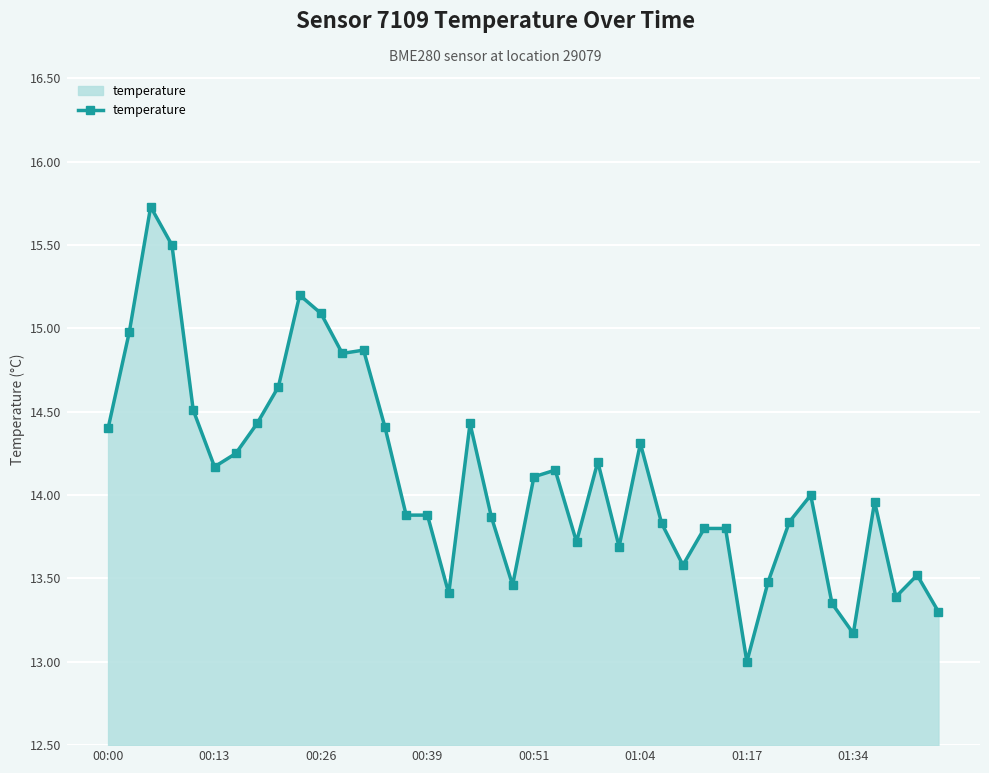

What is the smallest value displayed?

13.0